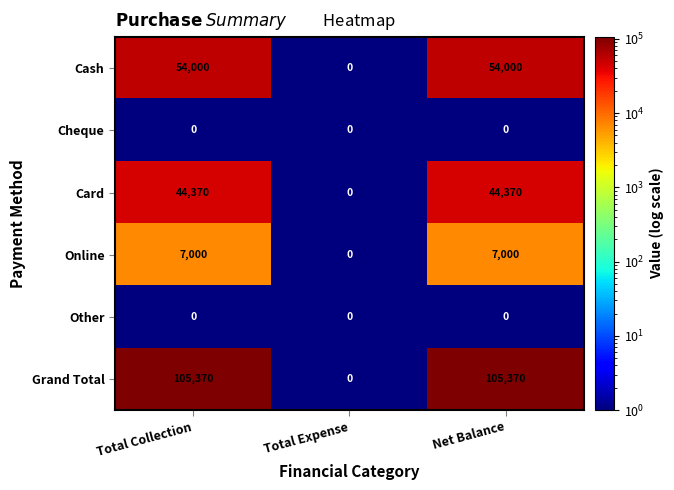

The value of Cheque at Net Balance is 0. True or false?

True